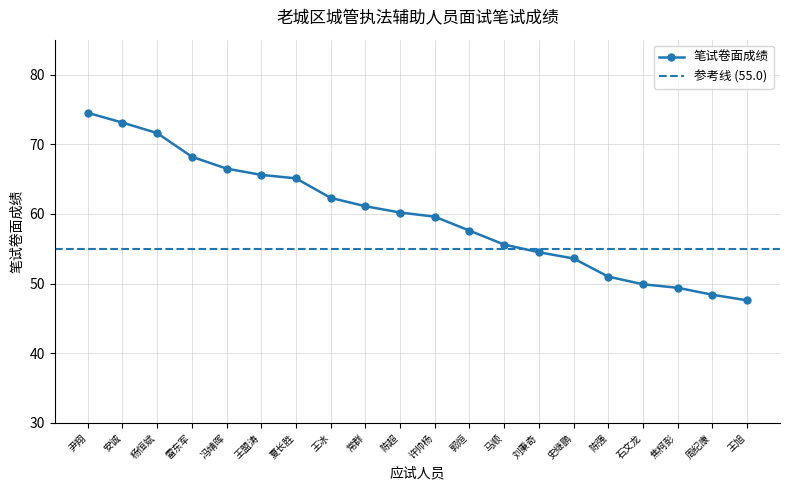

What is the sum of all values?

1195.4